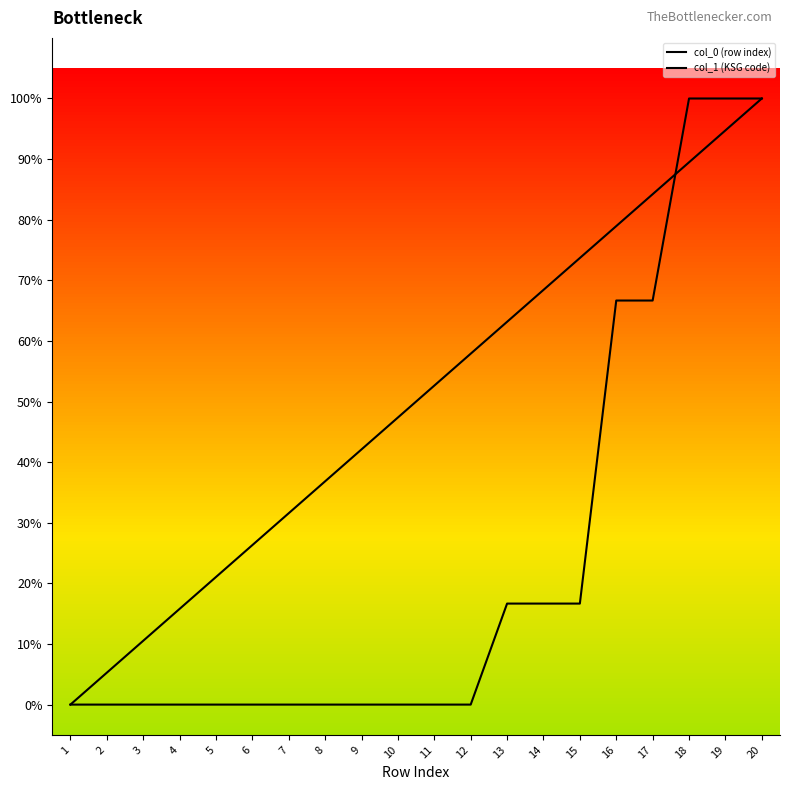

How many categories are shown in the chart?

20